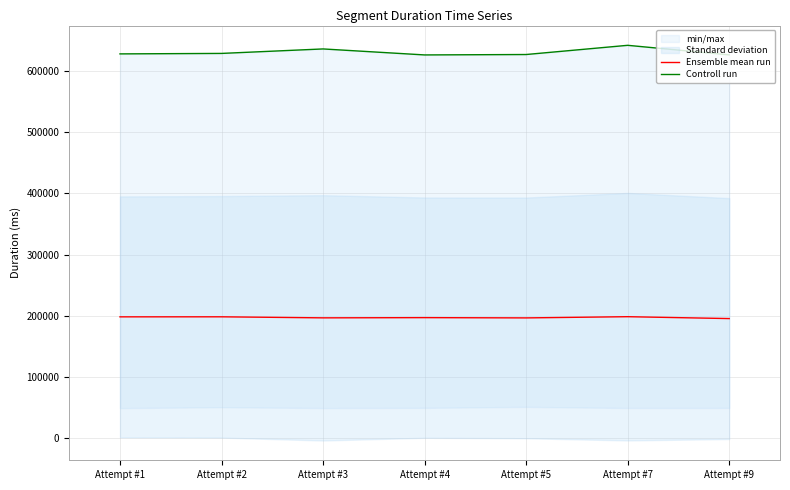

The Controll run series shows 884309.9 at Attempt #4. True or false?

False